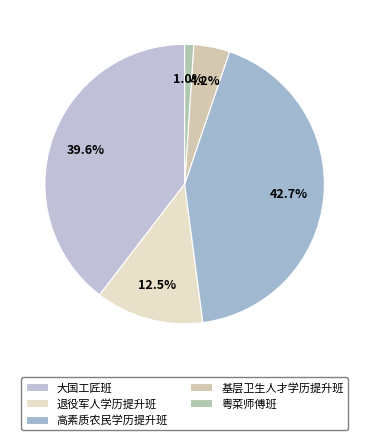

Does 大国工匠班 represent more than half of the total?

No